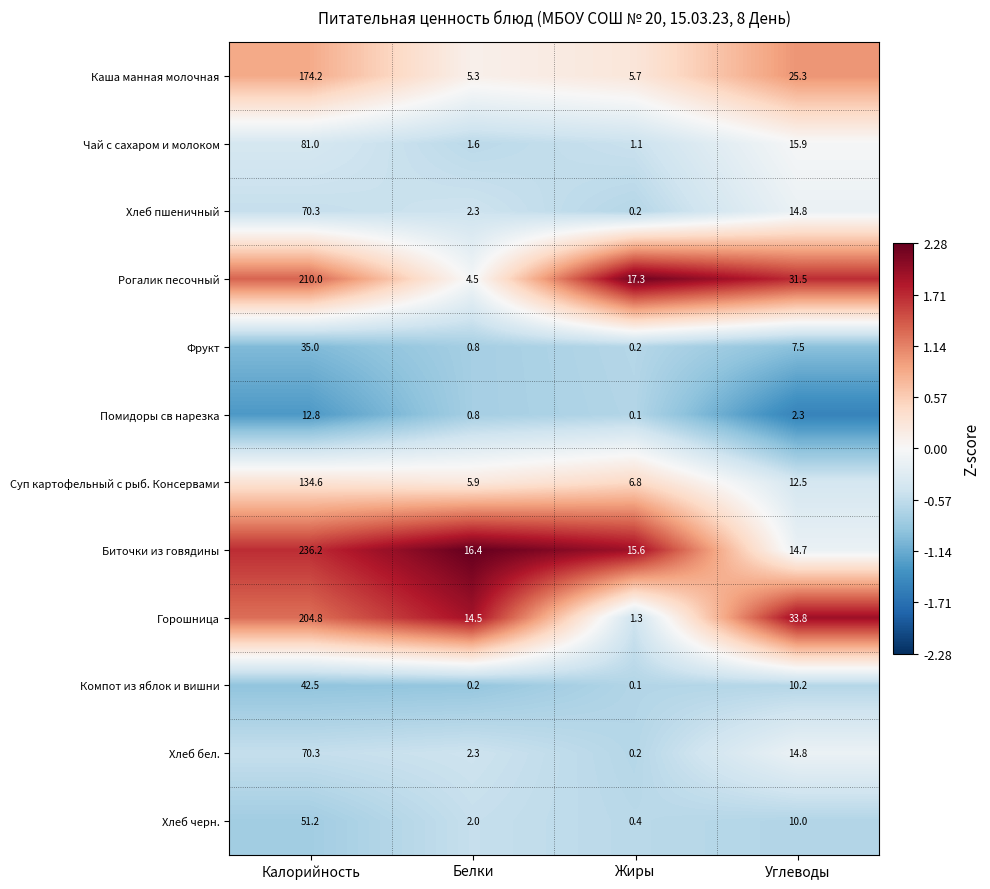

At how many categories does at least one series exceed 2?

4